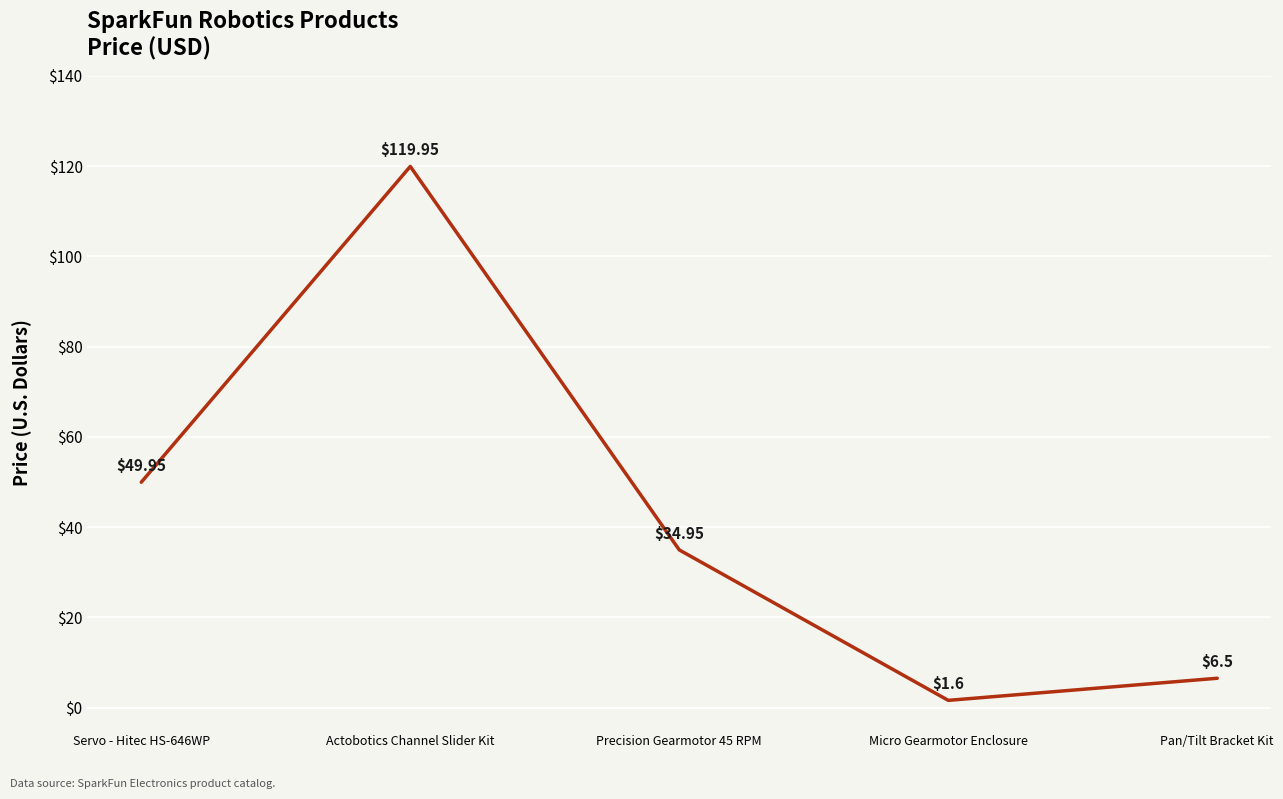

The chart shows a value of 35.0 at Precision Gearmotor 45 RPM. True or false?

True